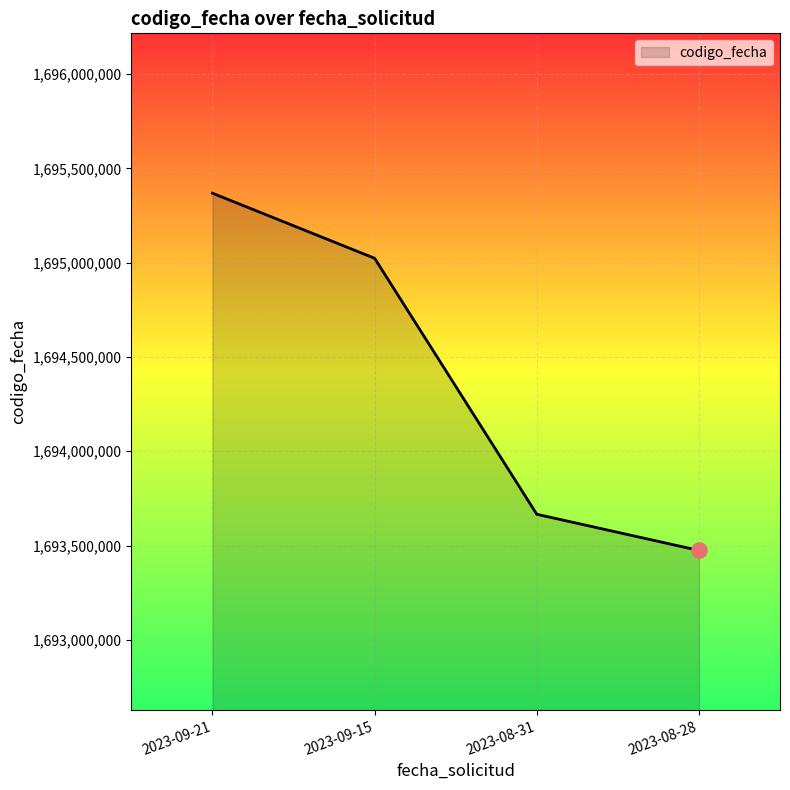

Approximately how many times larger is the value at 2023-09-15 compared to 2023-09-21?

1.0